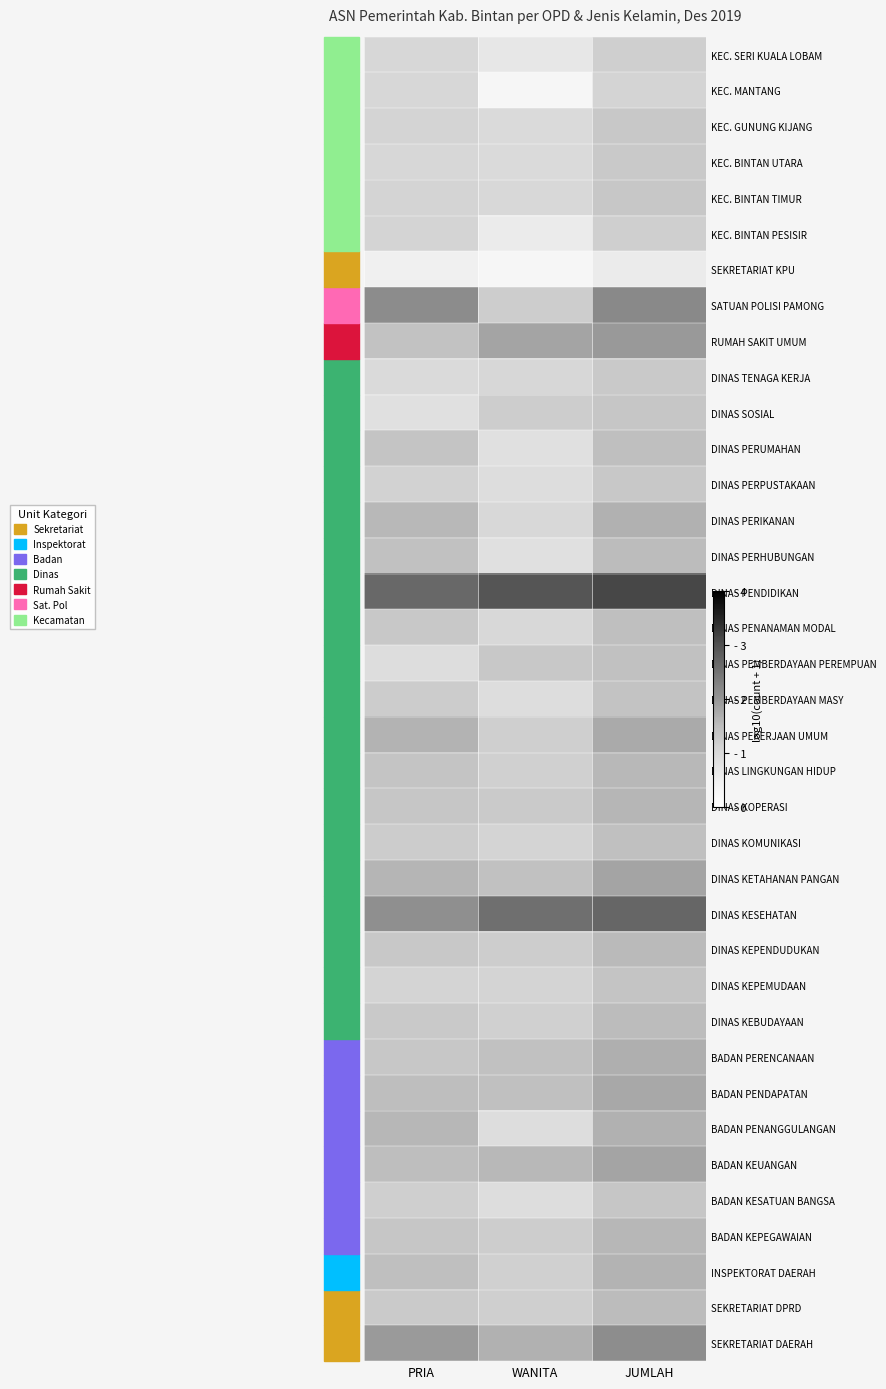

Reading left to right, what are all the values shown in this chart?

SEKRETARIAT DAERAH: PRIA=1.9	WANITA=1.7	JUMLAH=2.1
SEKRETARIAT DPRD: PRIA=1.3	WANITA=1.2	JUMLAH=1.5
INSPEKTORAT DAERAH: PRIA=1.5	WANITA=1.1	JUMLAH=1.6
BADAN KEPEGAWAIAN: PRIA=1.3	WANITA=1.2	JUMLAH=1.6
BADAN KESATUAN BANGSA: PRIA=1.2	WANITA=0.9	JUMLAH=1.3
BADAN KEUANGAN: PRIA=1.5	WANITA=1.6	JUMLAH=1.8
BADAN PENANGGULANGAN: PRIA=1.6	WANITA=0.9	JUMLAH=1.6
BADAN PENDAPATAN: PRIA=1.5	WANITA=1.4	JUMLAH=1.8
BADAN PERENCANAAN: PRIA=1.3	WANITA=1.4	JUMLAH=1.7
DINAS KEBUDAYAAN: PRIA=1.3	WANITA=1.1	JUMLAH=1.5
DINAS KEPEMUDAAN: PRIA=1.1	WANITA=1.1	JUMLAH=1.4
DINAS KEPENDUDUKAN: PRIA=1.3	WANITA=1.2	JUMLAH=1.5
DINAS KESEHATAN: PRIA=2.1	WANITA=2.6	JUMLAH=2.7
DINAS KETAHANAN PANGAN: PRIA=1.6	WANITA=1.4	JUMLAH=1.8
DINAS KOMUNIKASI: PRIA=1.2	WANITA=1.1	JUMLAH=1.4
DINAS KOPERASI: PRIA=1.3	WANITA=1.3	JUMLAH=1.6
DINAS LINGKUNGAN HIDUP: PRIA=1.4	WANITA=1.1	JUMLAH=1.6
DINAS PEKERJAAN UMUM: PRIA=1.6	WANITA=1.2	JUMLAH=1.7
DINAS PEMBERDAYAAN MASY: PRIA=1.2	WANITA=0.9	JUMLAH=1.4
DINAS PEMBERDAYAAN PEREMPUAN: PRIA=0.9	WANITA=1.3	JUMLAH=1.4
DINAS PENANAMAN MODAL: PRIA=1.3	WANITA=1.0	JUMLAH=1.5
DINAS PENDIDIKAN: PRIA=2.7	WANITA=2.9	JUMLAH=3.1
DINAS PERHUBUNGAN: PRIA=1.4	WANITA=0.8	JUMLAH=1.5
DINAS PERIKANAN: PRIA=1.6	WANITA=1.0	JUMLAH=1.7
DINAS PERPUSTAKAAN: PRIA=1.1	WANITA=0.9	JUMLAH=1.3
DINAS PERUMAHAN: PRIA=1.4	WANITA=0.8	JUMLAH=1.5
DINAS SOSIAL: PRIA=0.8	WANITA=1.2	JUMLAH=1.3
DINAS TENAGA KERJA: PRIA=1.0	WANITA=1.0	JUMLAH=1.3
RUMAH SAKIT UMUM: PRIA=1.4	WANITA=1.8	JUMLAH=2.0
SATUAN POLISI PAMONG: PRIA=2.1	WANITA=1.2	JUMLAH=2.2
SEKRETARIAT KPU: PRIA=0.5	WANITA=0.3	JUMLAH=0.6
KEC. BINTAN PESISIR: PRIA=1.1	WANITA=0.6	JUMLAH=1.2
KEC. BINTAN TIMUR: PRIA=1.1	WANITA=1.0	JUMLAH=1.3
KEC. BINTAN UTARA: PRIA=1.0	WANITA=1.0	JUMLAH=1.3
KEC. GUNUNG KIJANG: PRIA=1.1	WANITA=1.0	JUMLAH=1.3
KEC. MANTANG: PRIA=1.0	WANITA=0.3	JUMLAH=1.1
KEC. SERI KUALA LOBAM: PRIA=1.0	WANITA=0.7	JUMLAH=1.2